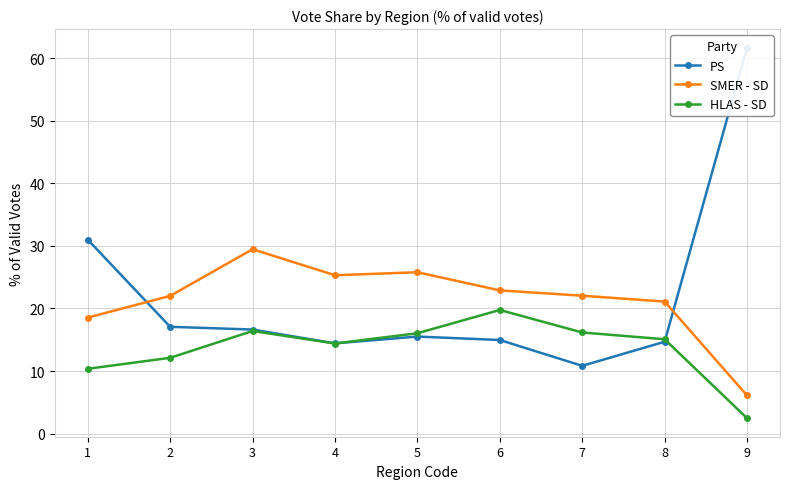

What is the difference between the HLAS - SD values at 3 and 6?

3.4